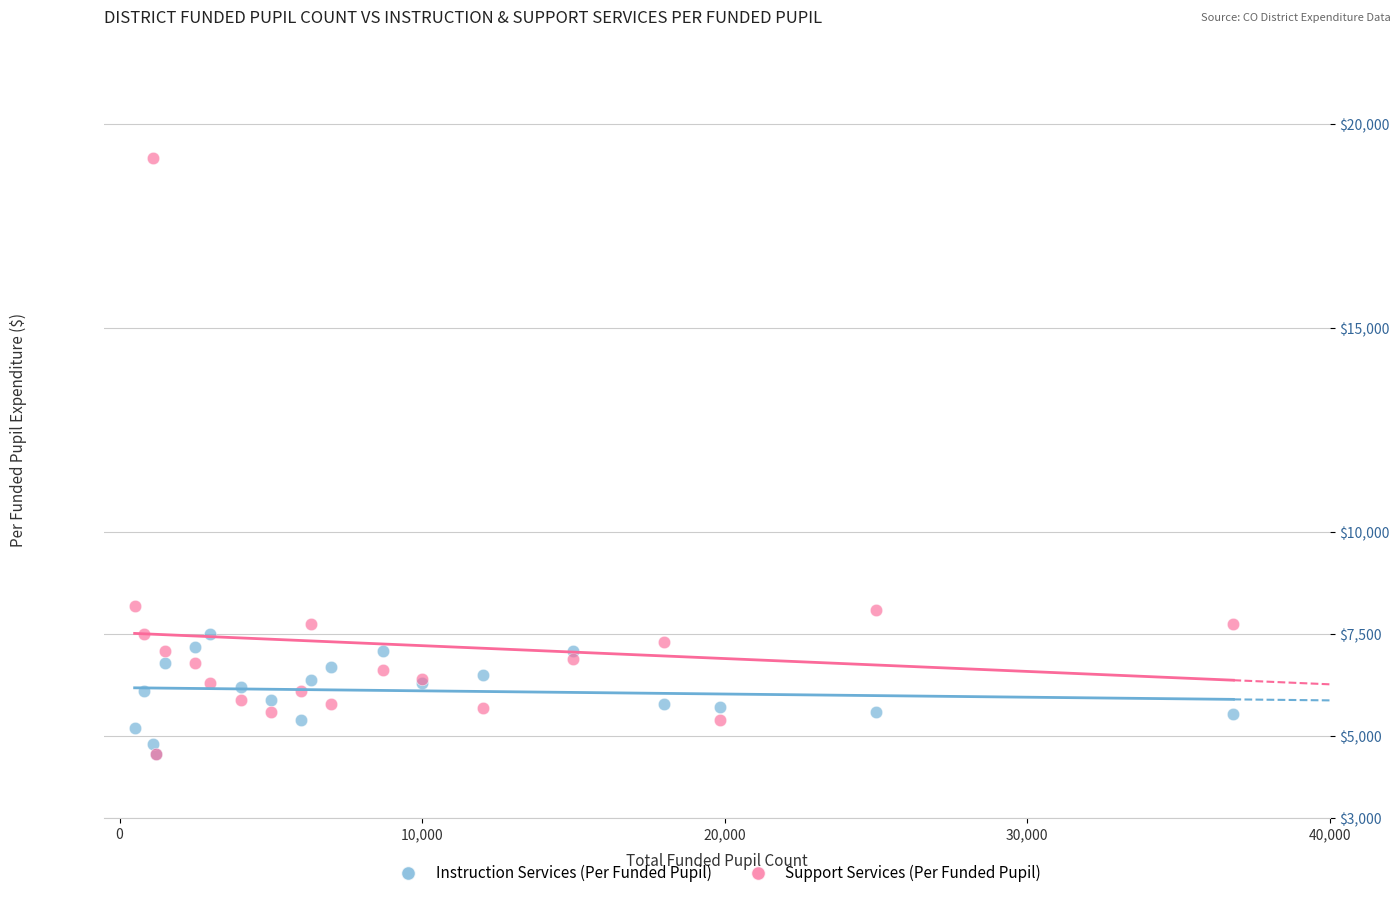

Which series contains the highest Y value?

Support Services (Per Funded Pupil)